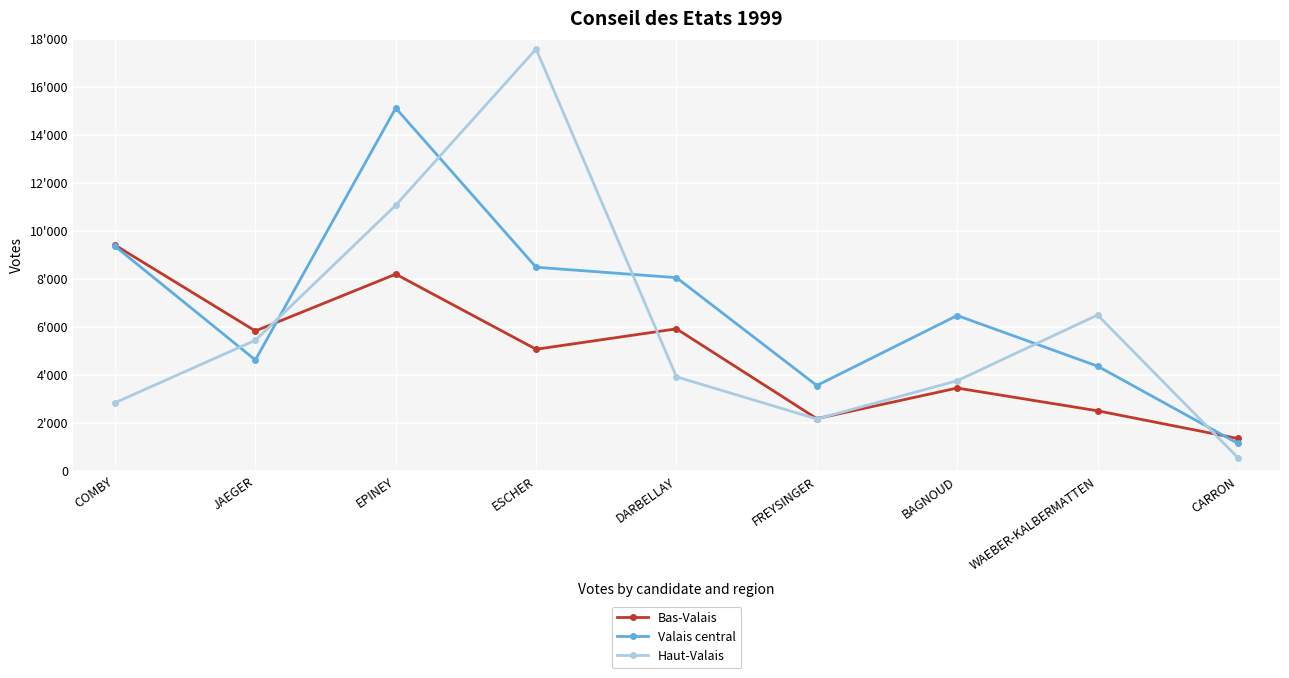

True or false: Valais central has more than 1 points higher than both neighbors.

True